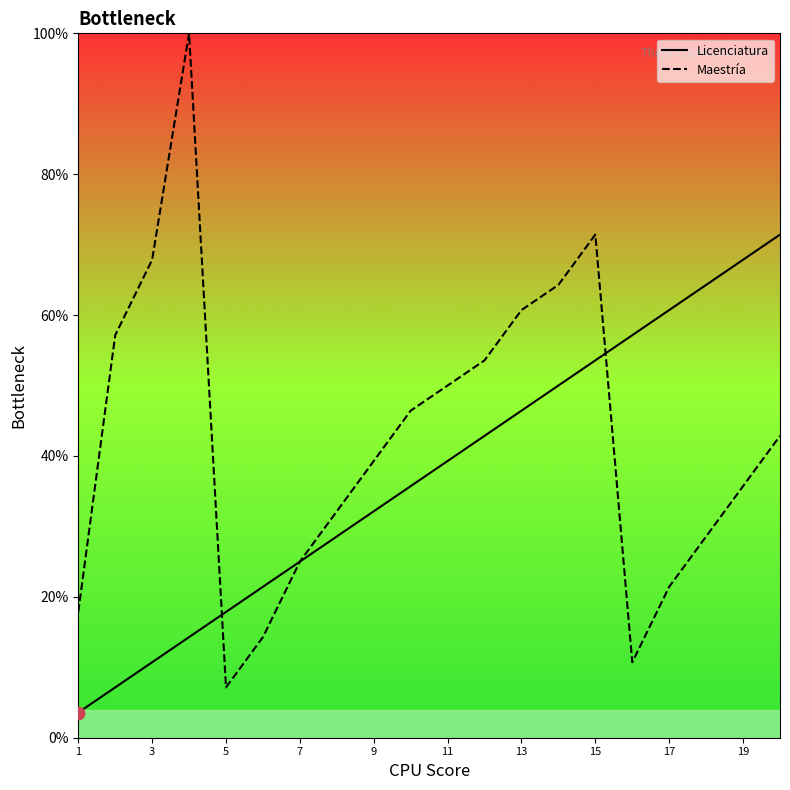

Which series has the largest total across all categories?

Maestría